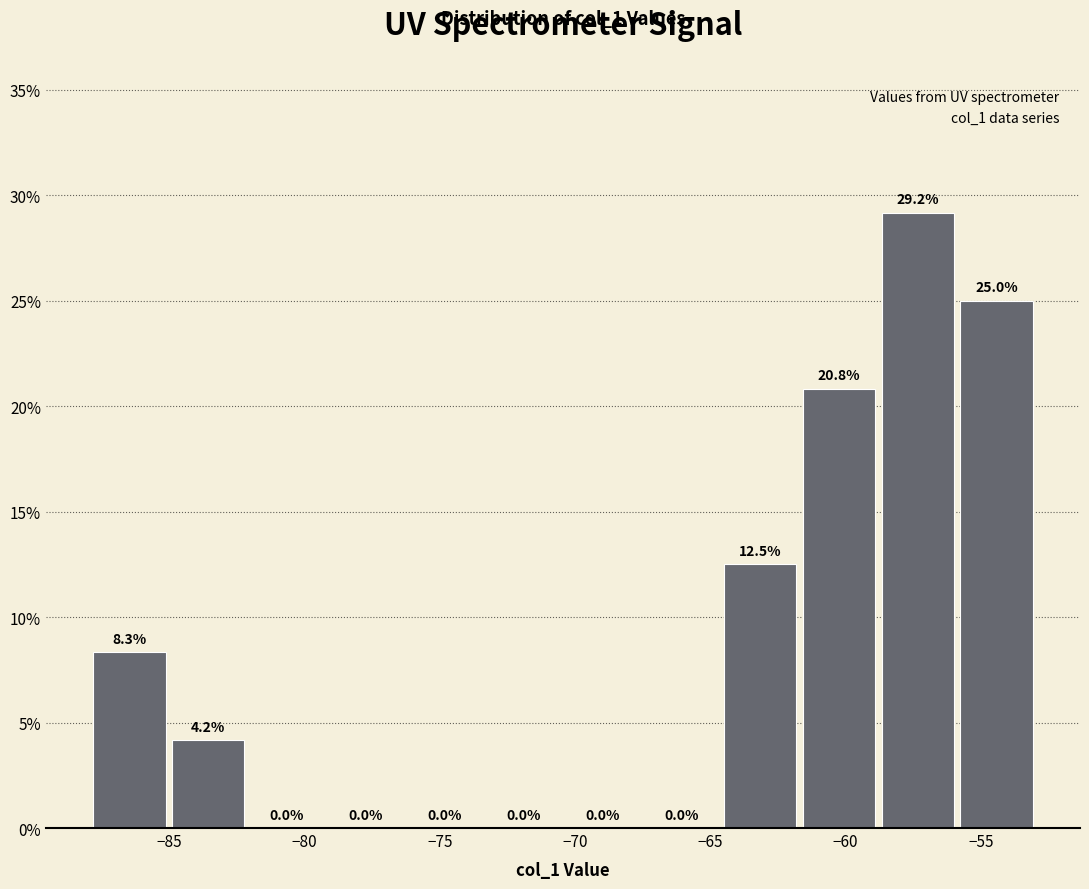

Reading left to right, transcribe this chart: for each bar, give the range it covers on the x-axis and its height. The bar edges are not printed on the chart, so give them approximately, as read against the axis.

-88.0 to -85.0: 8.3
-85.0 to -82.0: 4.2
-82.0 to -79.0: 0.0
-79.0 to -76.5: 0.0
-76.5 to -73.5: 0.0
-73.5 to -70.5: 0.0
-70.5 to -67.5: 0.0
-67.5 to -64.5: 0.0
-64.5 to -61.5: 12.5
-61.5 to -59.0: 20.8
-59.0 to -56.0: 29.2
-56.0 to -53.0: 25.0